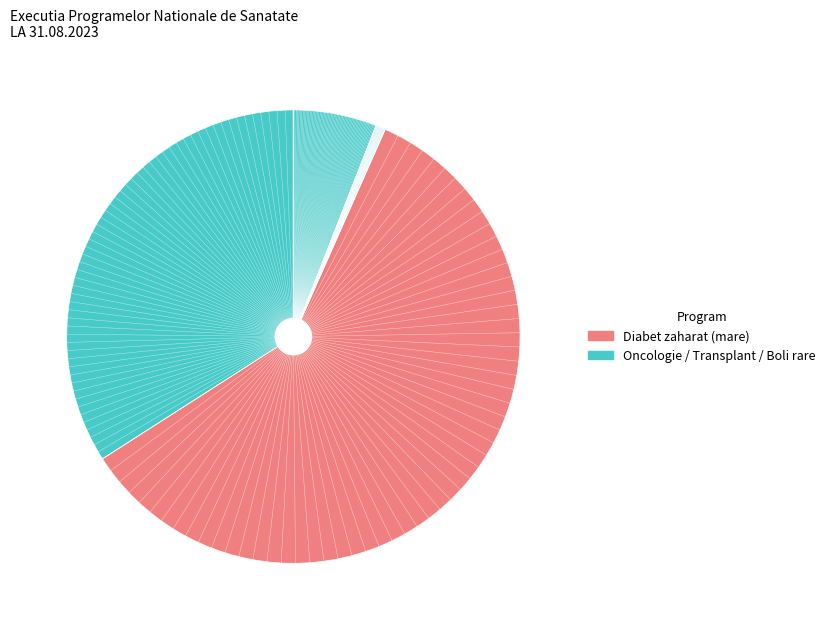

How many slices are in this pie chart?

4